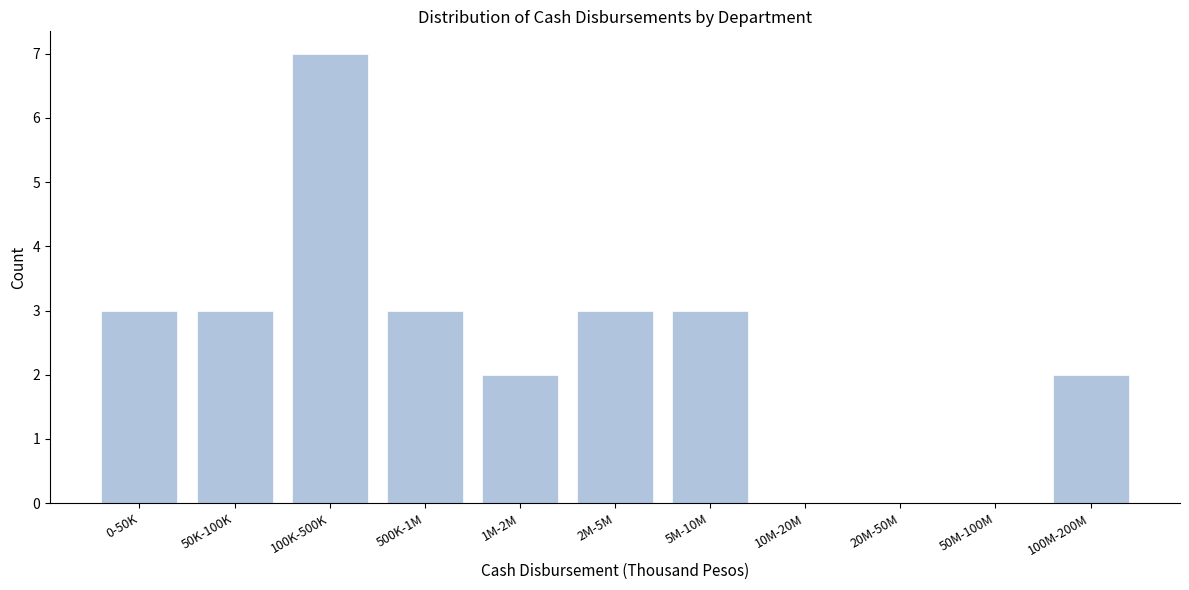

Reading left to right, extract all data points from this chart.

0-50K=3	50K-100K=3	100K-500K=7	500K-1M=3	1M-2M=2	2M-5M=3	5M-10M=3	10M-20M=0	20M-50M=0	50M-100M=0	100M-200M=2